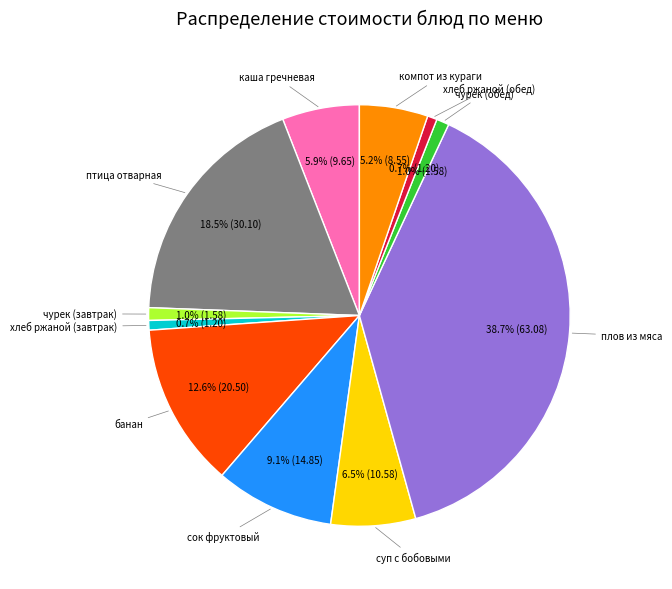

Does any single category account for the majority?

No